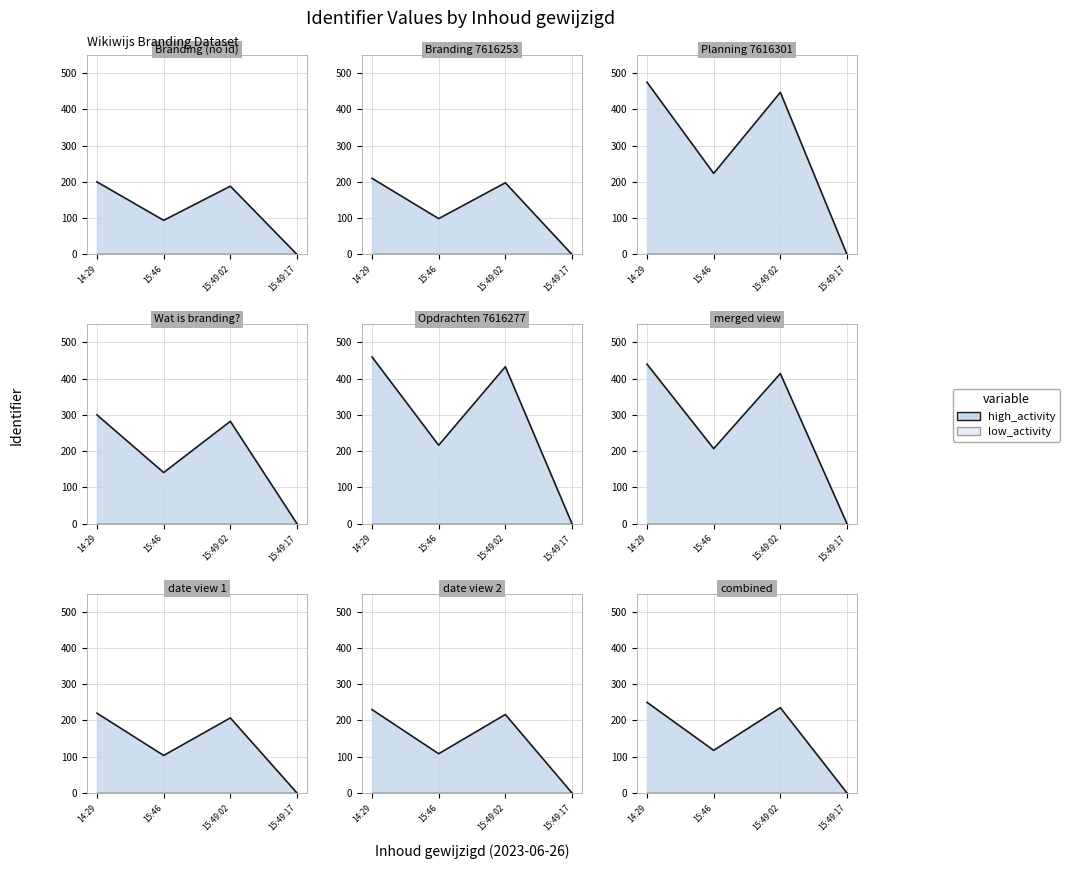

What is the label of the 3rd point from the right?

15:46